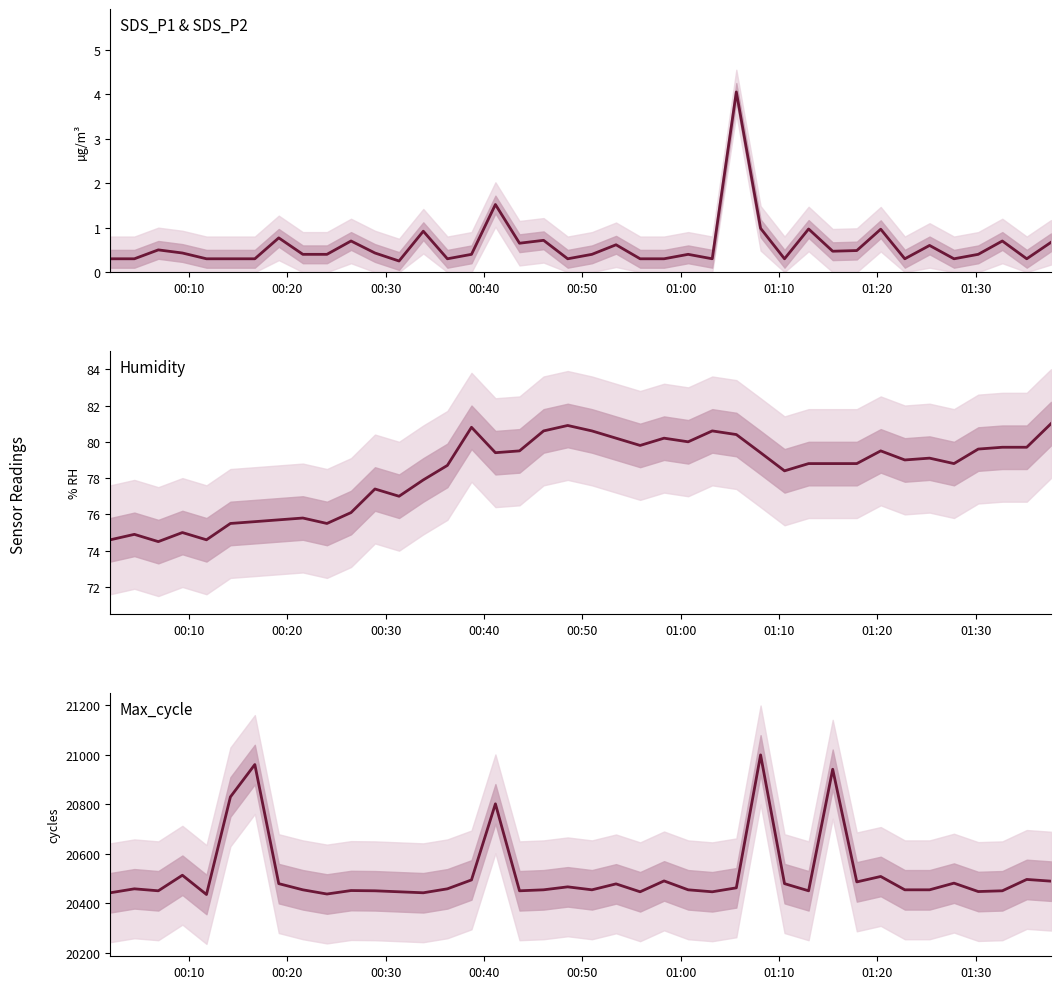

Is the value of Max_cycle at 21 greater than the value of SDS Mean (P1+P2)/2 at 16?

Yes